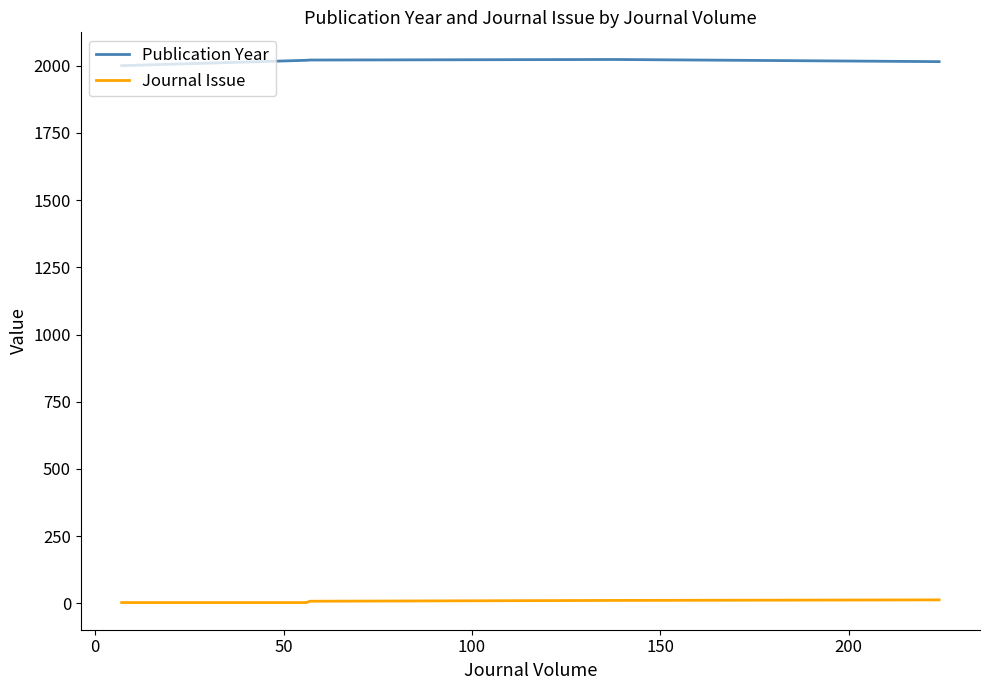

Rank the series by their average value, from highest to lowest.

Publication Year, Journal Issue